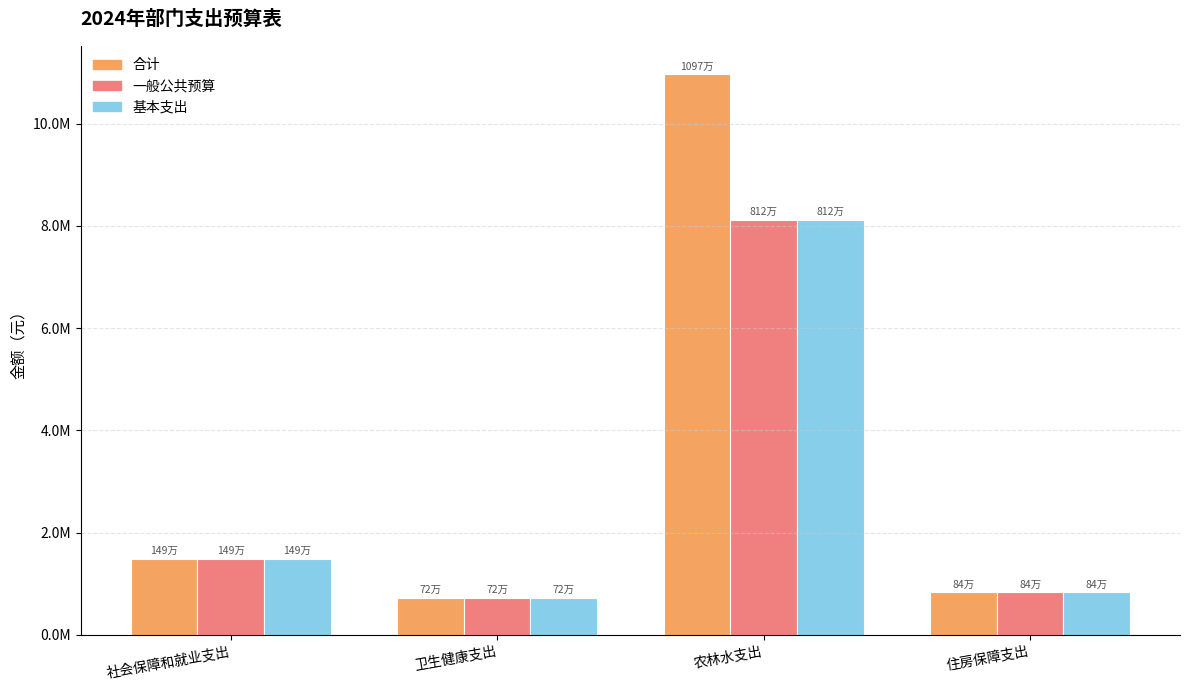

At which label does 合计 reach its peak?

农林水支出